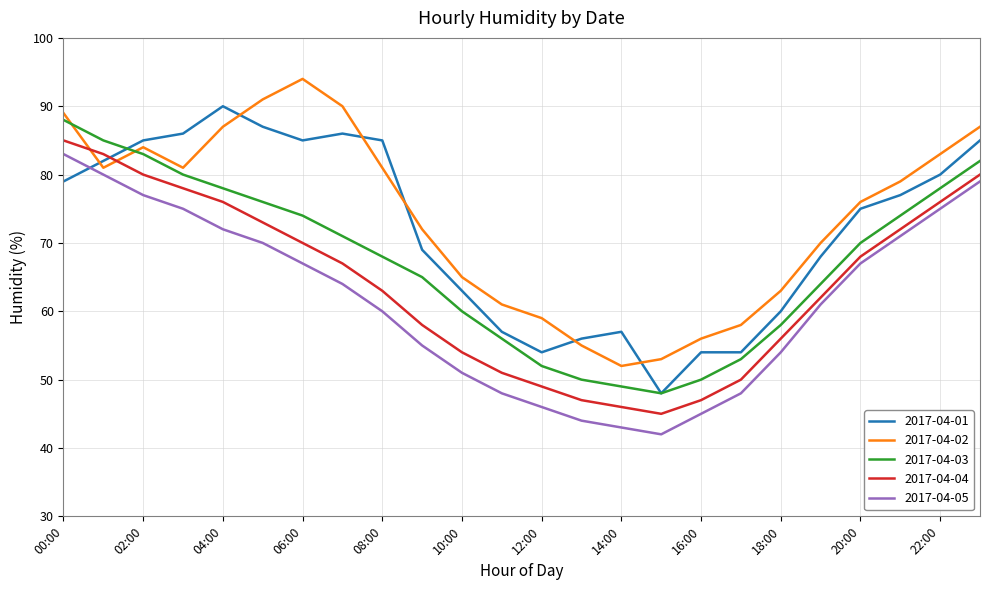

What is the maximum value shown in the chart?

94